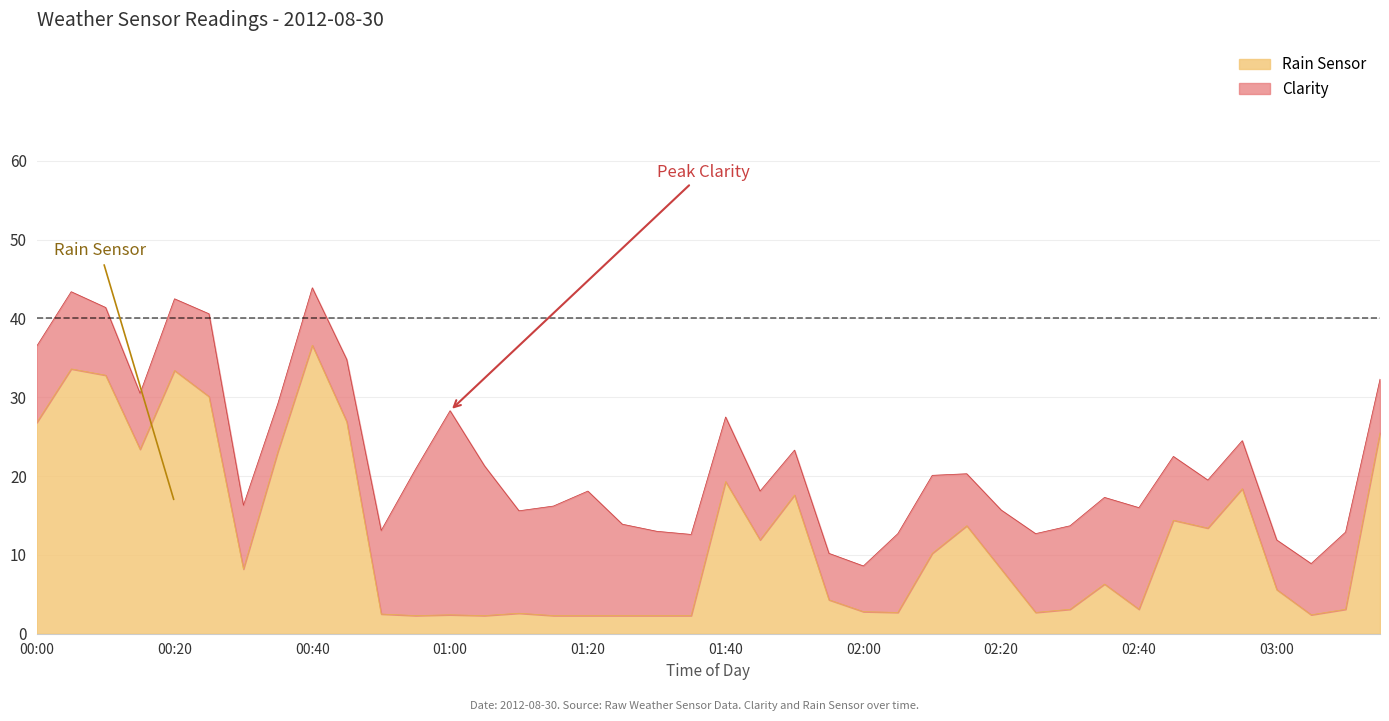

What is the lowest value of the Rain Sensor series?

2.3